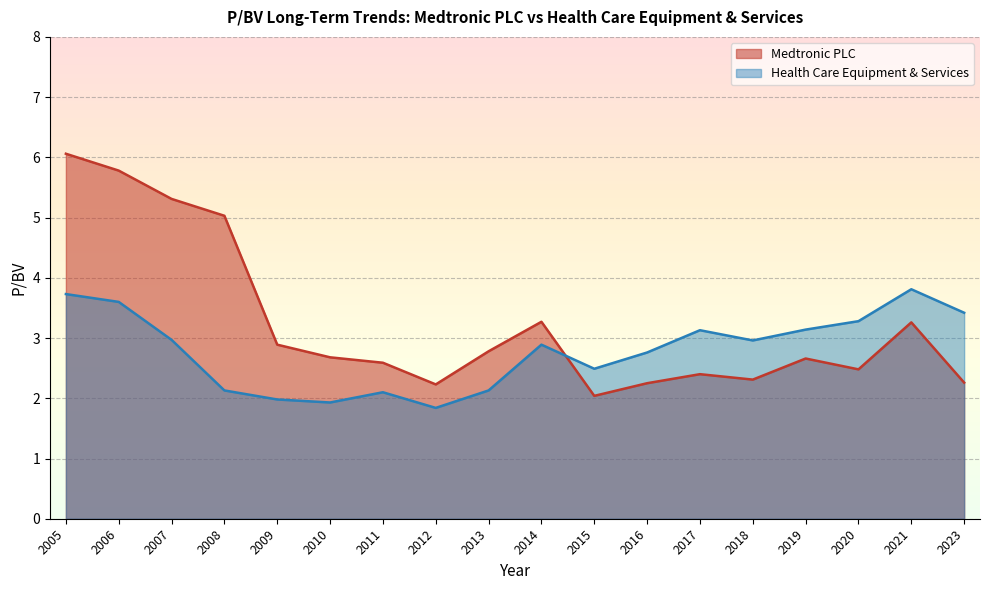

How many categories are shown in the chart?

18